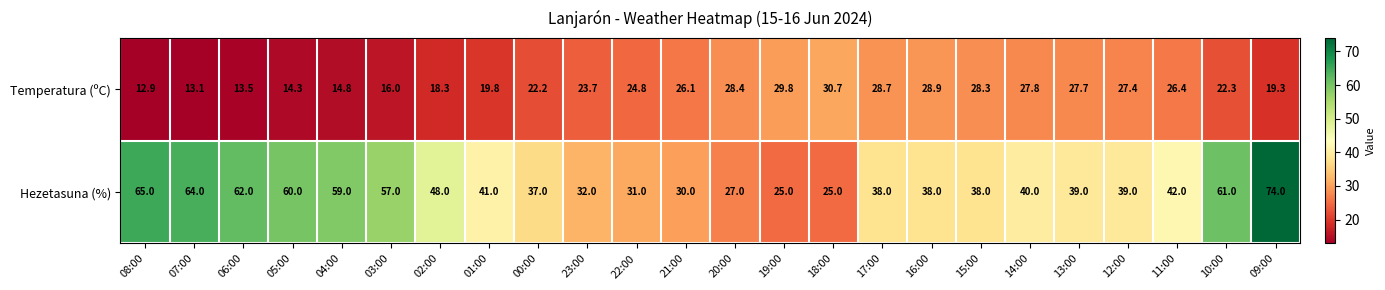

Count the number of data series in this chart.

2